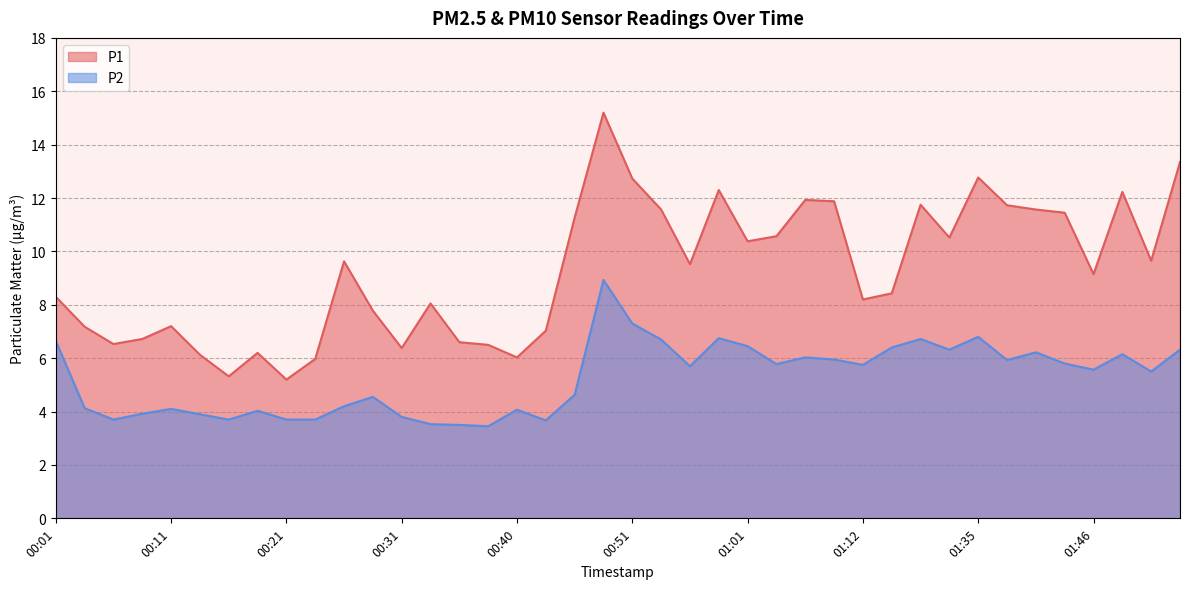

What is the value of the P1 point at the 37th from the left?

9.2